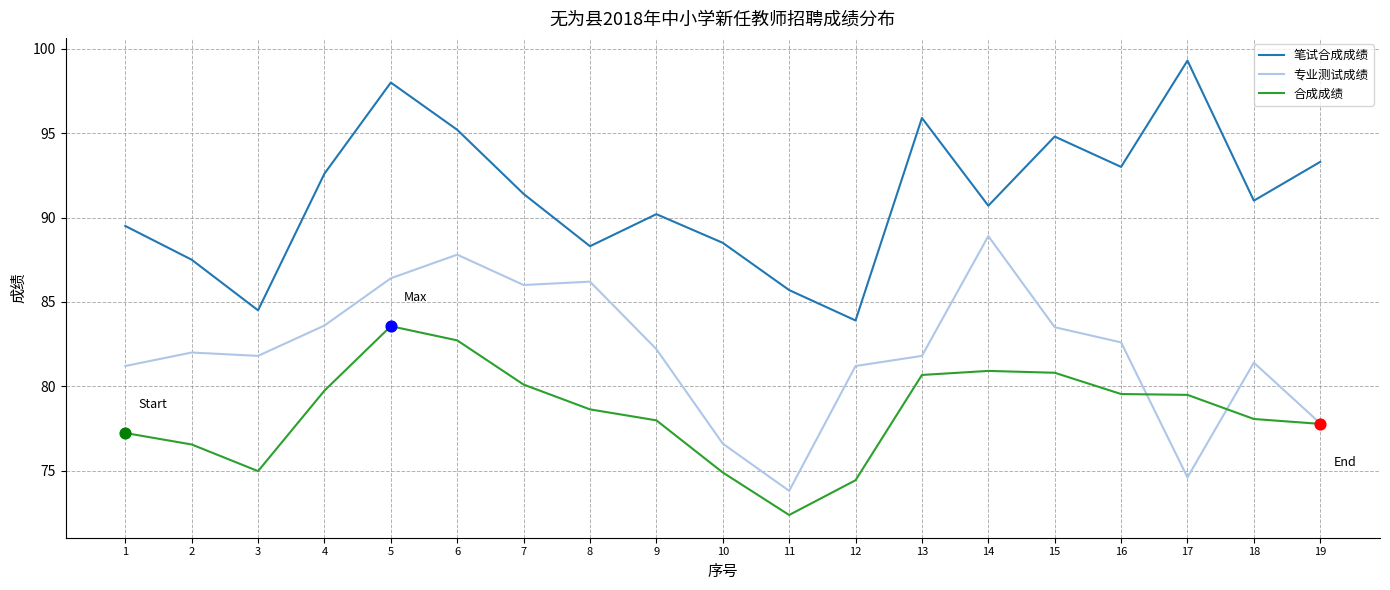

What is the total value across all series at 9?

250.4